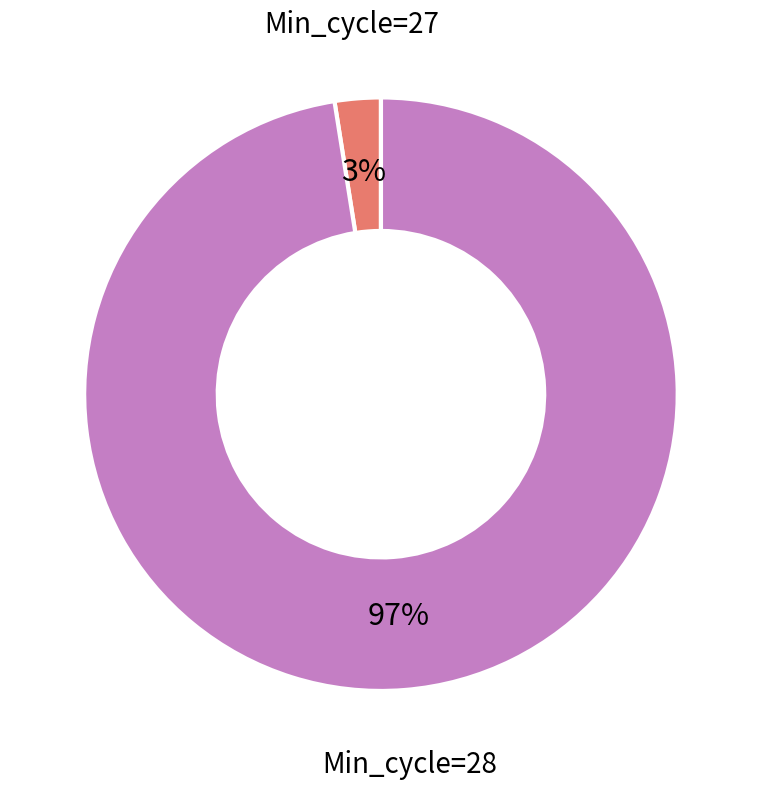

To the nearest percent, what is the average slice percentage?

50%